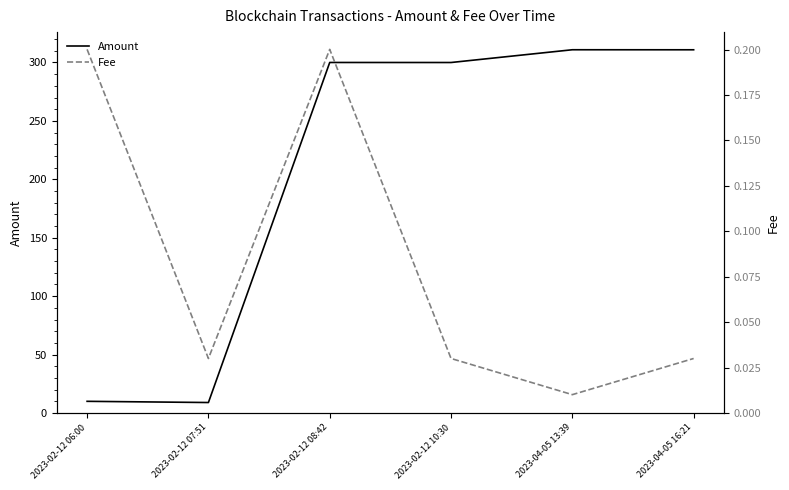

The value of Amount at 2023-02-12 08:42 is 441.3. True or false?

False